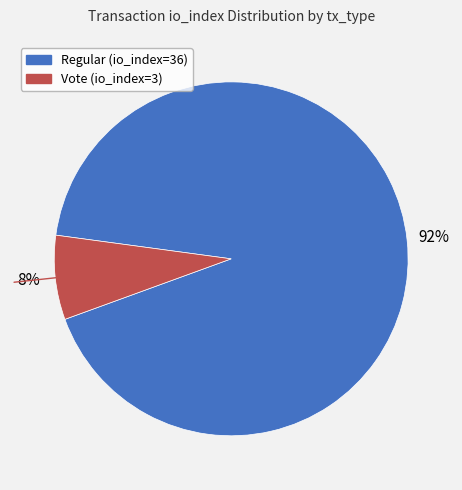

Rank the categories by value from lowest to highest.

Vote (io_index=3), Regular (io_index=36)